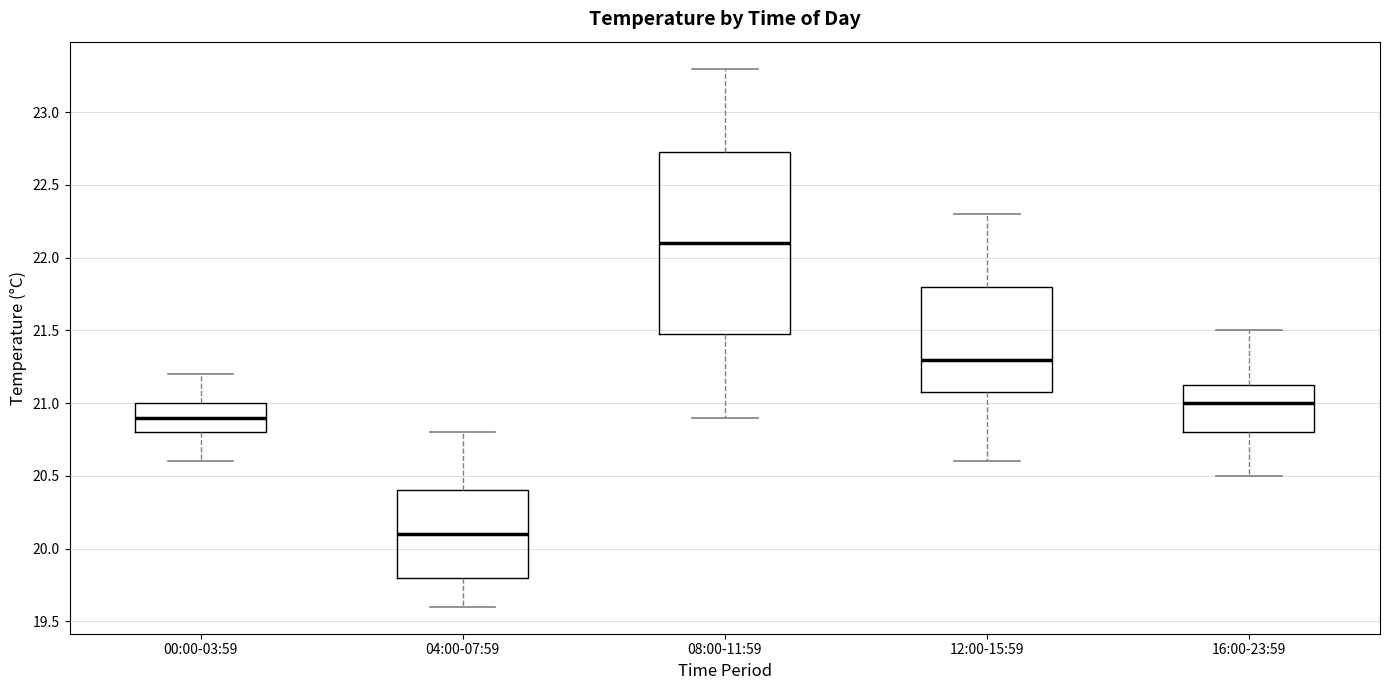

Where does the upper whisker of the box for 16:00-23:59 end on the y-axis? The values are not printed on the chart, so give them approximately, as read against the axis.

21.50